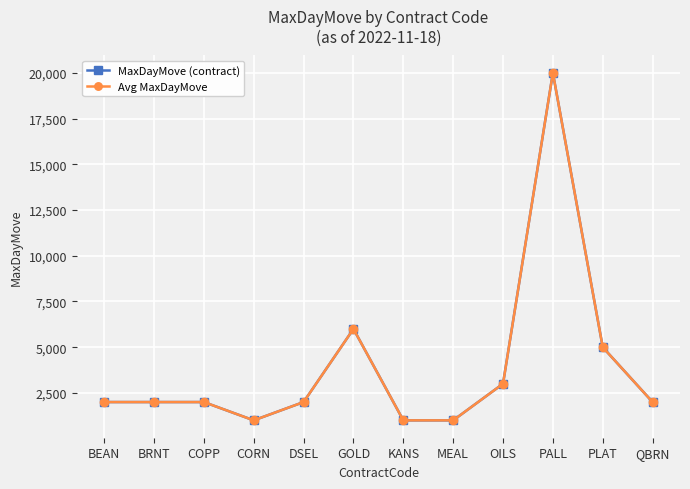

What is the sum of the MaxDayMove (contract) values at DSEL and GOLD?

8000